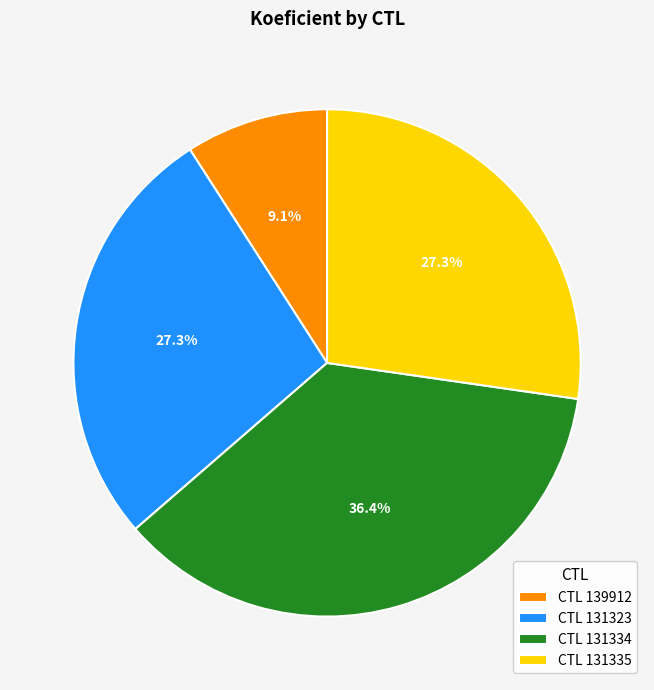

What percentage is NOT represented by CTL 139912?

90.9%